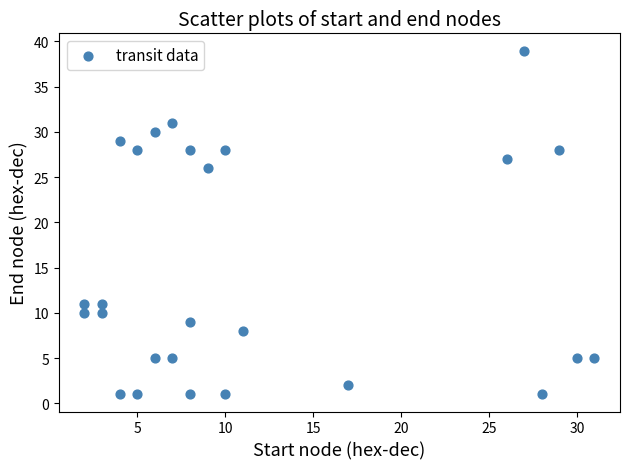

What is the range of Y values (max minus min)?

38